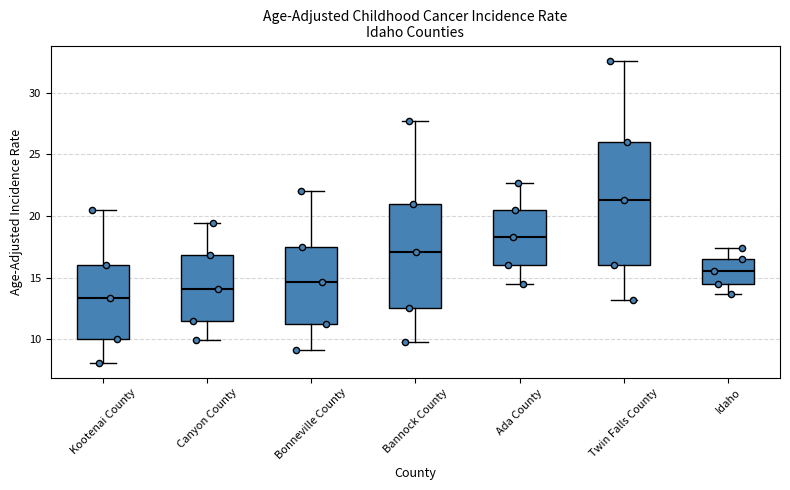

Reading left to right, transcribe this box plot: for each box, give where its median line is, the range the box spans, and where its two whiskers end, as read against the y-axis. The values are not printed on the chart, so give them approximately, as read against the axis.

Kootenai County: median 13.5, box 10.0 to 16.0, whiskers 8.0 to 20.5
Canyon County: median 14.0, box 11.5 to 17.0, whiskers 10.0 to 19.5
Bonneville County: median 14.5, box 11.0 to 17.5, whiskers 9.0 to 22.0
Bannock County: median 17.0, box 12.5 to 21.0, whiskers 10.0 to 27.5
Ada County: median 18.5, box 16.0 to 20.5, whiskers 14.5 to 22.5
Twin Falls County: median 21.5, box 16.0 to 26.0, whiskers 13.0 to 32.5
Idaho: median 15.5, box 14.5 to 16.5, whiskers 13.5 to 17.5